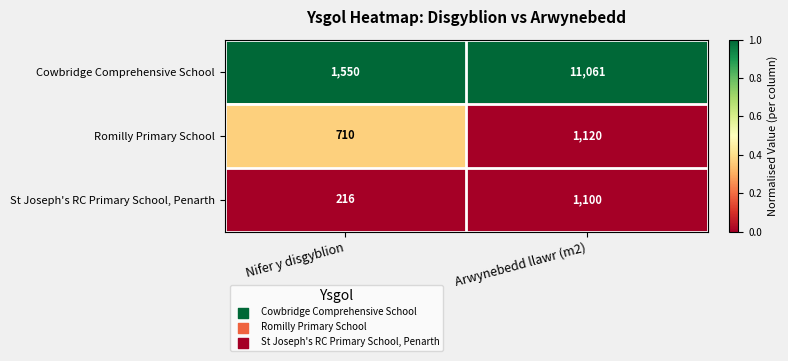

What is the total value across all series at Nifer y disgyblion?

2476